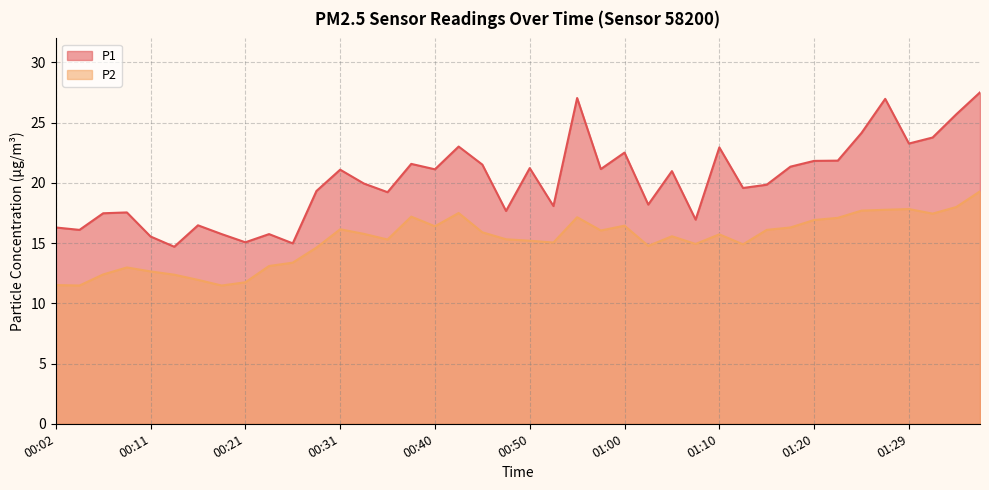

What is the difference between the highest and lowest values at 00:43?

5.5